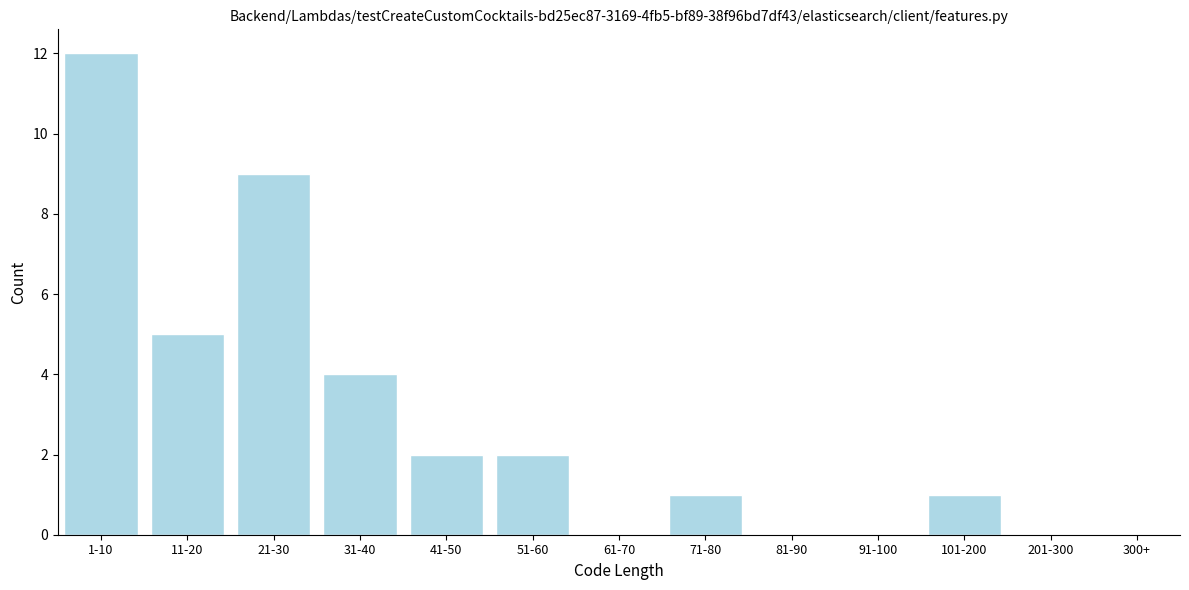

Reading left to right, list all the values displayed in this chart.

1-10=12	11-20=5	21-30=9	31-40=4	41-50=2	51-60=2	61-70=0	71-80=1	81-90=0	91-100=0	101-200=1	201-300=0	300+=0